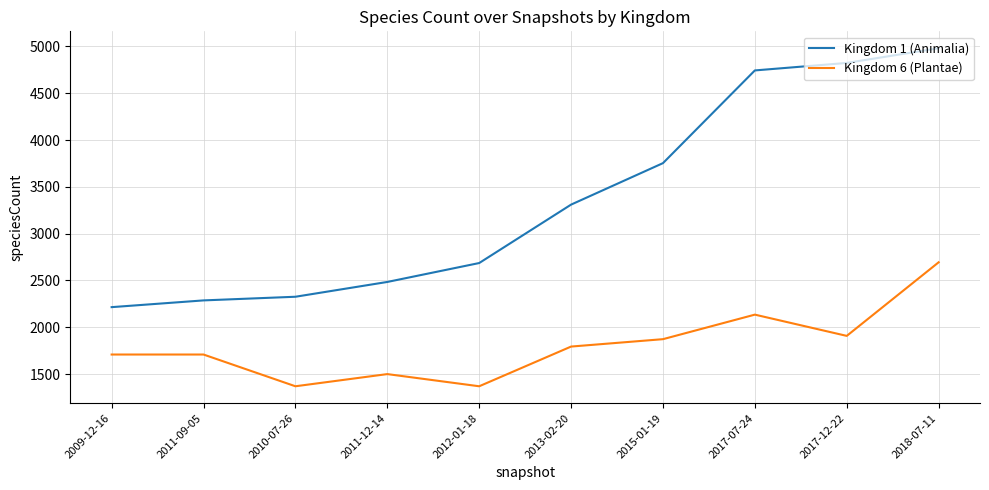

At which category is the sum across all series the highest?

2018-07-11